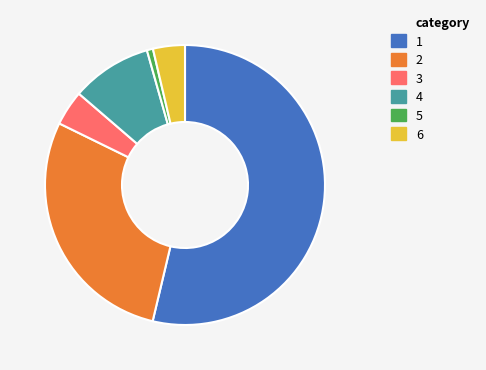

Is there a majority slice in this chart?

Yes